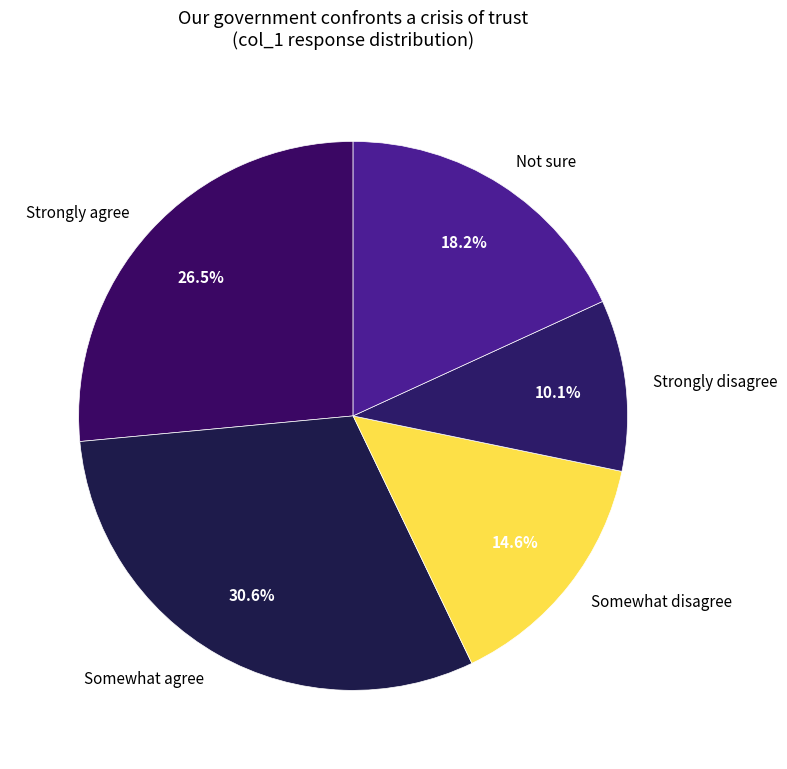

How much of the chart is everything except Strongly disagree?

89.9%